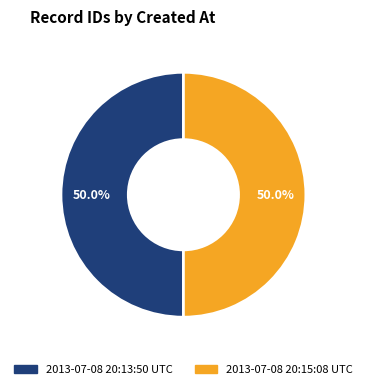

What is the ratio of the value at 2013-07-08 20:13:50 UTC to the value at 2013-07-08 20:15:08 UTC?

1.0